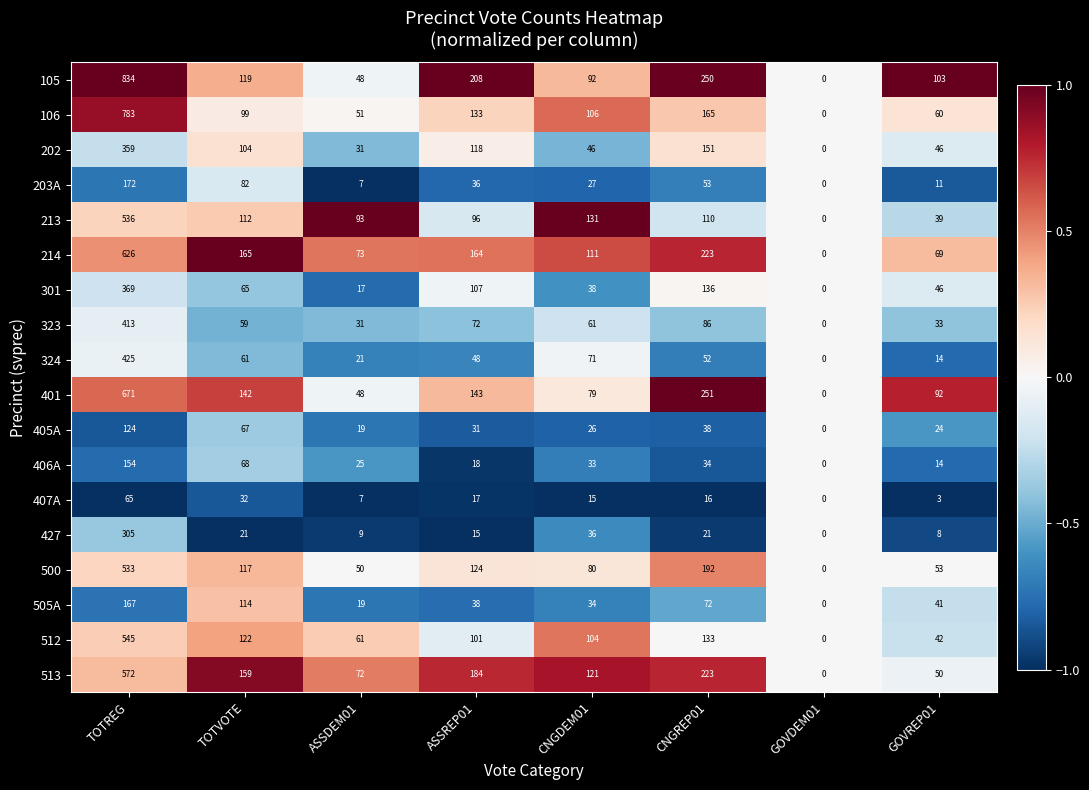

What is the sum of the 406A values at ASSREP01 and CNGDEM01?

51